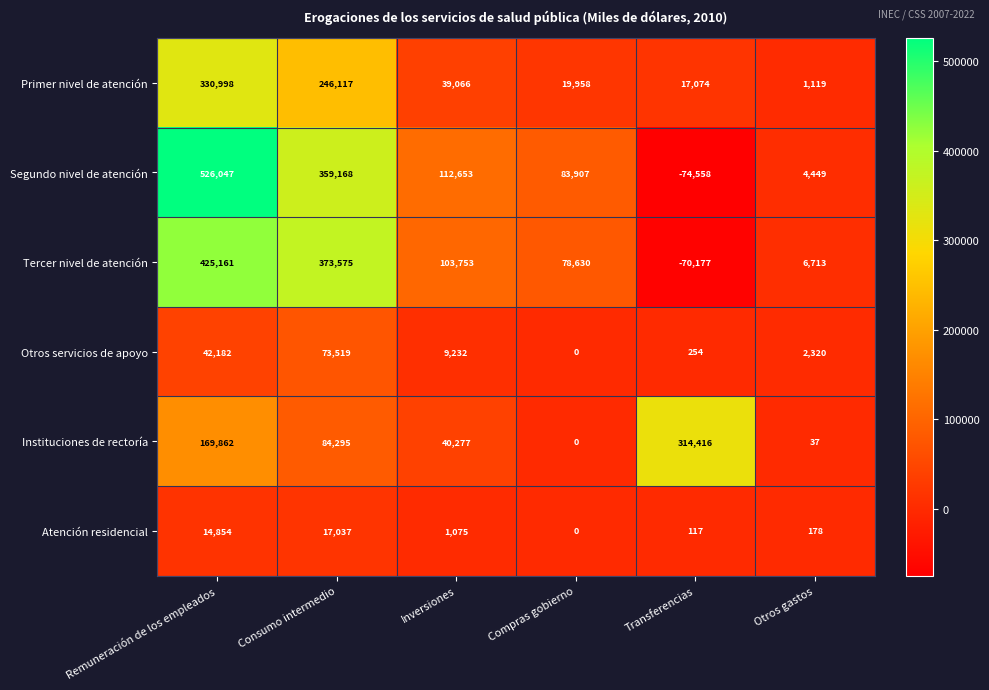

Is it true that Primer nivel de atención equals 27362 at Transferencias?

False